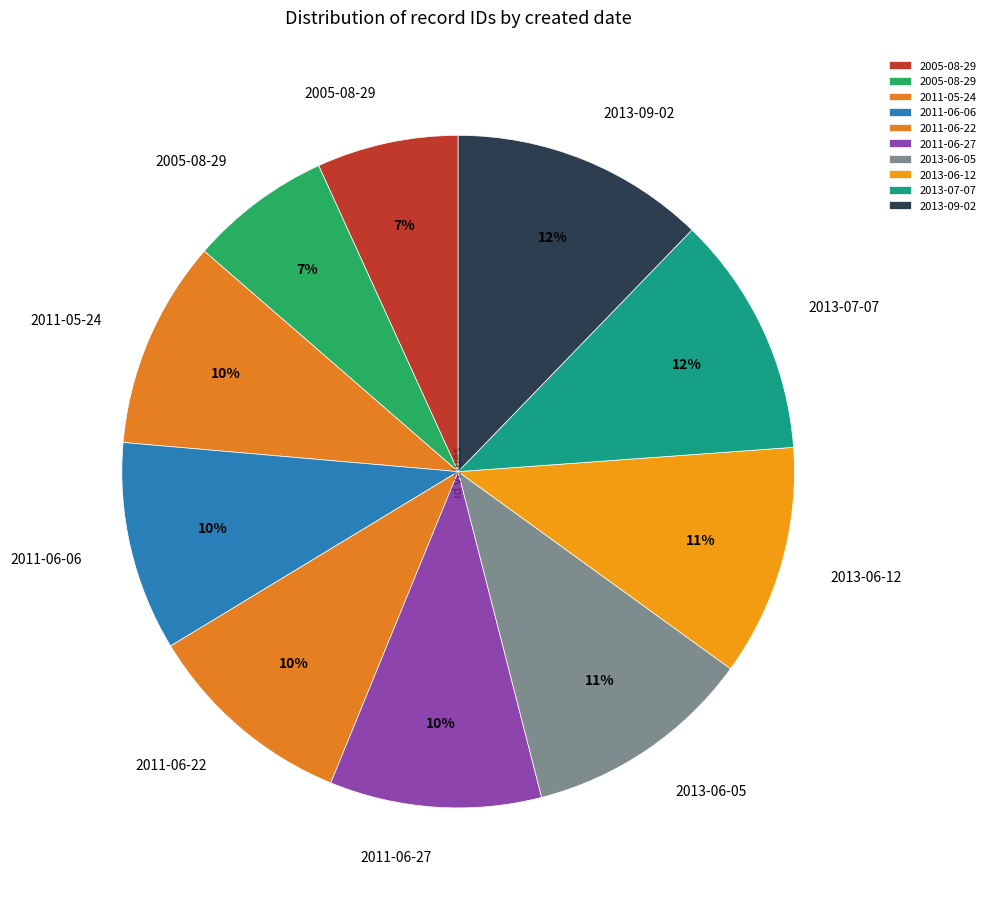

Count the number of slices in the pie.

10